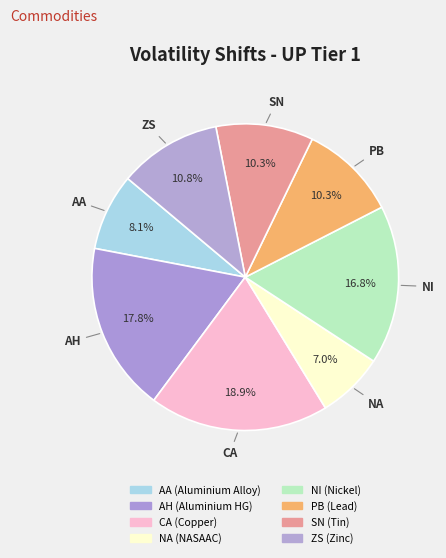

To the nearest percent, what portion does PB (Lead) represent?

10%